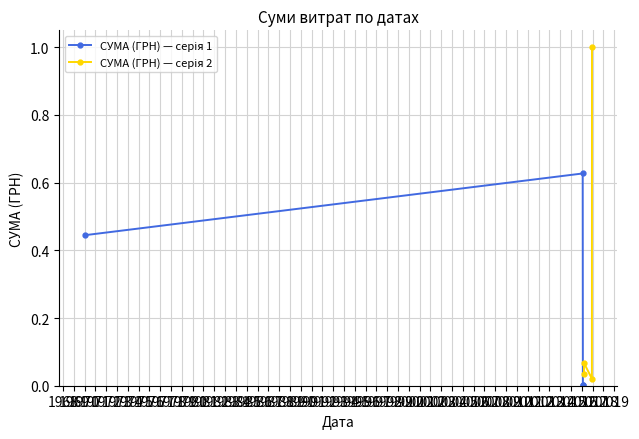

List the series in order of their overall mean, highest first.

СУМА (ГРН) — серія 2, СУМА (ГРН) — серія 1